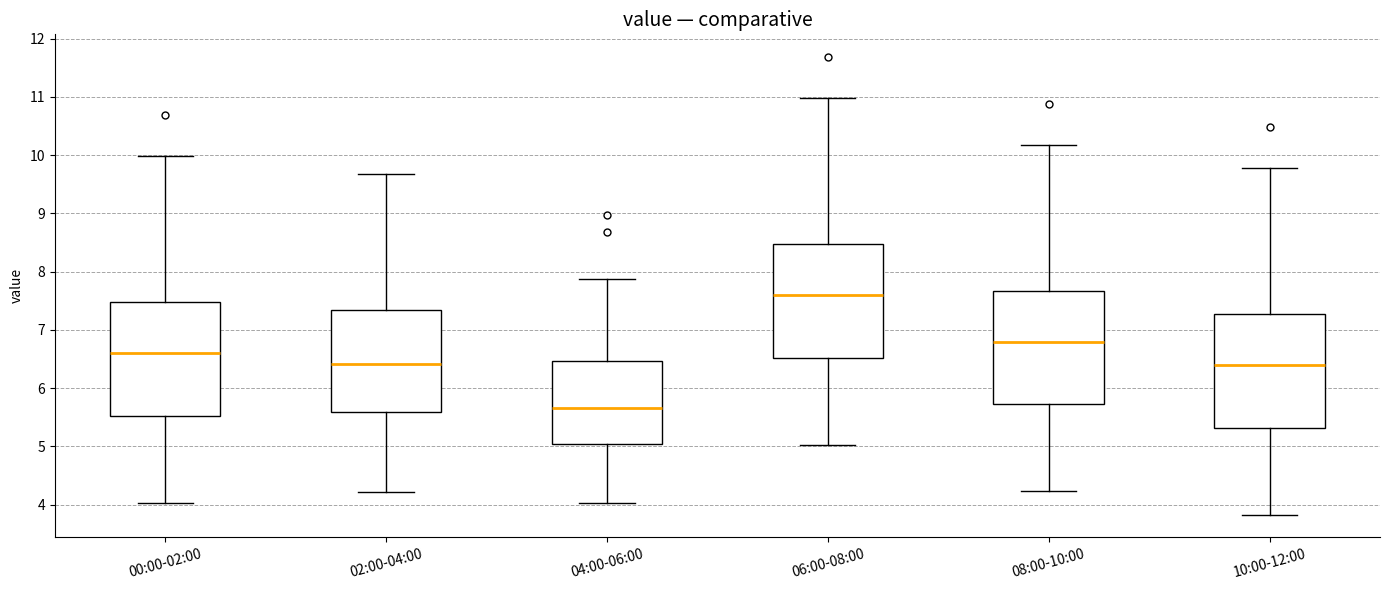

Which box has the highest median line?

06:00-08:00